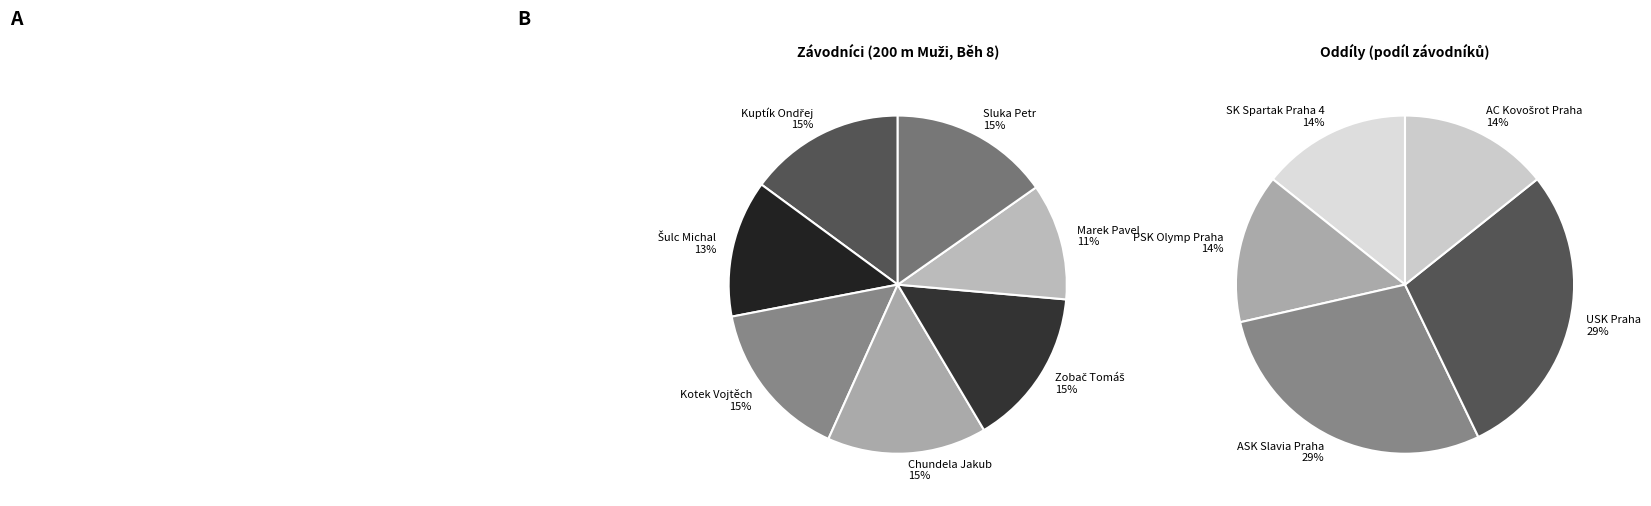

Does Šulc Michal represent more than half of the total?

No